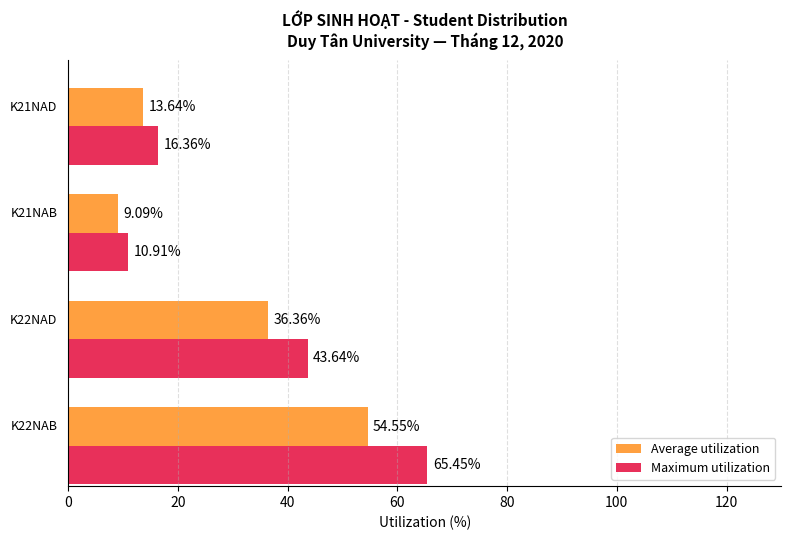

Rank the series by their average value, from highest to lowest.

Maximum utilization, Average utilization